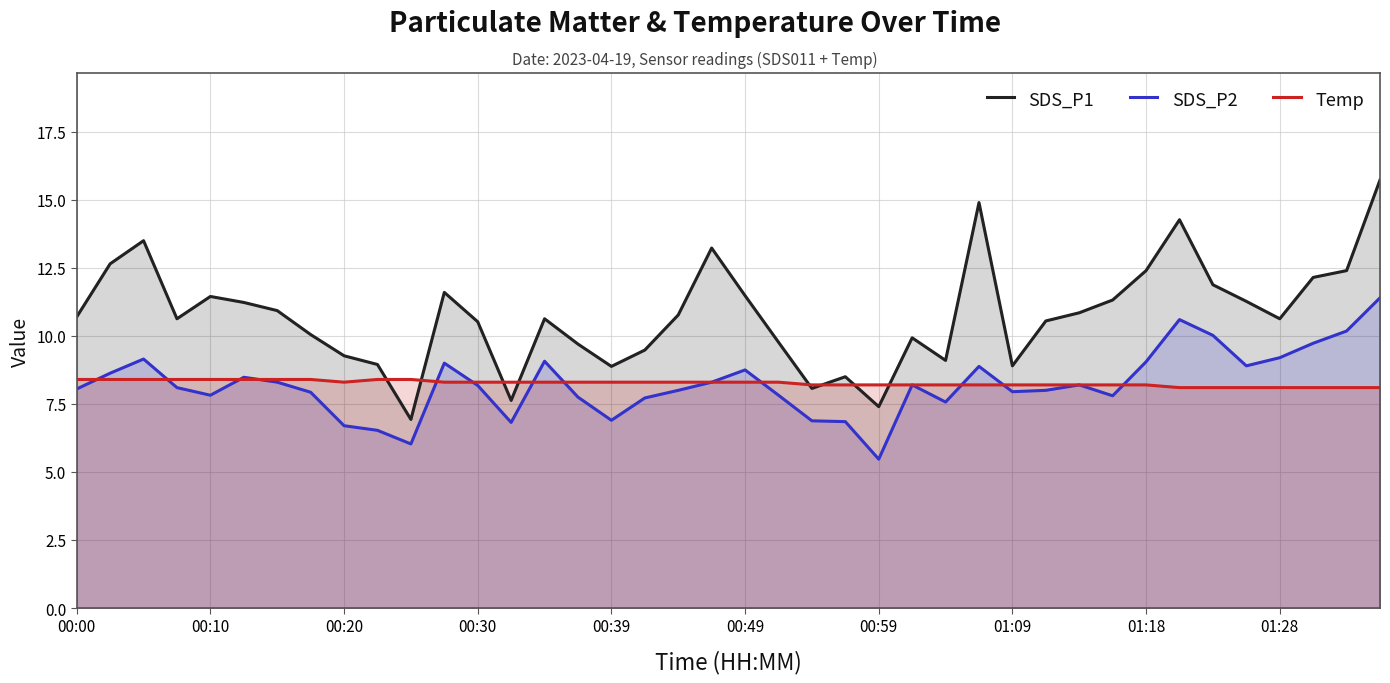

Reading right to left, extract all data points from this chart.

SDS_P1: 15.7	12.4	12.2	10.6	11.3	11.9	14.3	12.4	11.3	10.8	10.6	8.9	14.9	9.1	9.9	7.4	8.5	8.1	9.8	11.5	13.2	10.8	9.5	8.9	9.7	10.6	7.6	10.5	11.6	6.9	8.9	9.3	10.1	10.9	11.2	11.4	10.6	13.5	12.7	10.7
SDS_P2: 11.4	10.2	9.7	9.2	8.9	10.0	10.6	9.1	7.8	8.2	8.0	8.0	8.9	7.6	8.2	5.5	6.8	6.9	7.8	8.8	8.3	8.0	7.7	6.9	7.8	9.1	6.8	8.2	9.0	6.0	6.5	6.7	7.9	8.3	8.5	7.8	8.1	9.2	8.6	8.1
Temp: 8.1	8.1	8.1	8.1	8.1	8.1	8.1	8.2	8.2	8.2	8.2	8.2	8.2	8.2	8.2	8.2	8.2	8.2	8.3	8.3	8.3	8.3	8.3	8.3	8.3	8.3	8.3	8.3	8.3	8.4	8.4	8.3	8.4	8.4	8.4	8.4	8.4	8.4	8.4	8.4